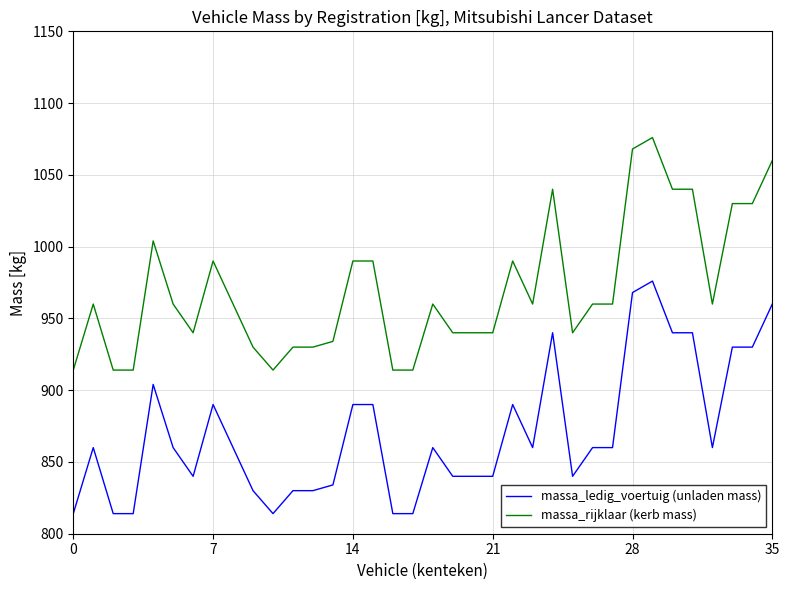

What is the difference between the maximum and minimum values in the massa_rijklaar (kerb mass) series?

162